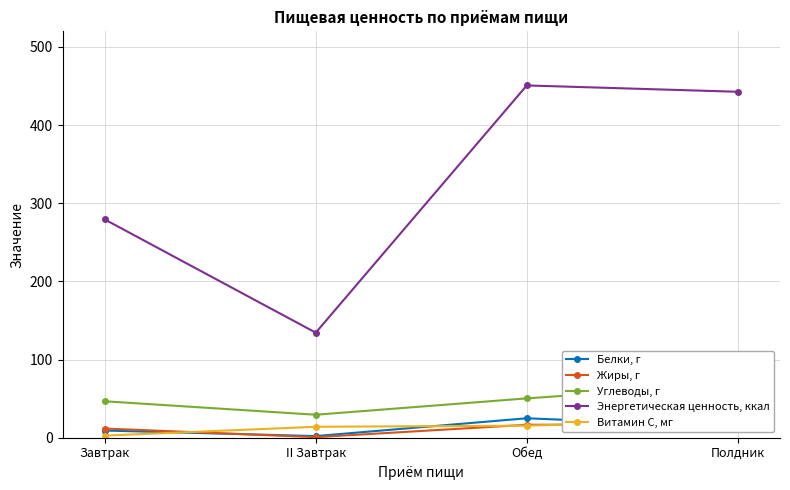

Between II Завтрак and Завтрак, which is larger?

Завтрак